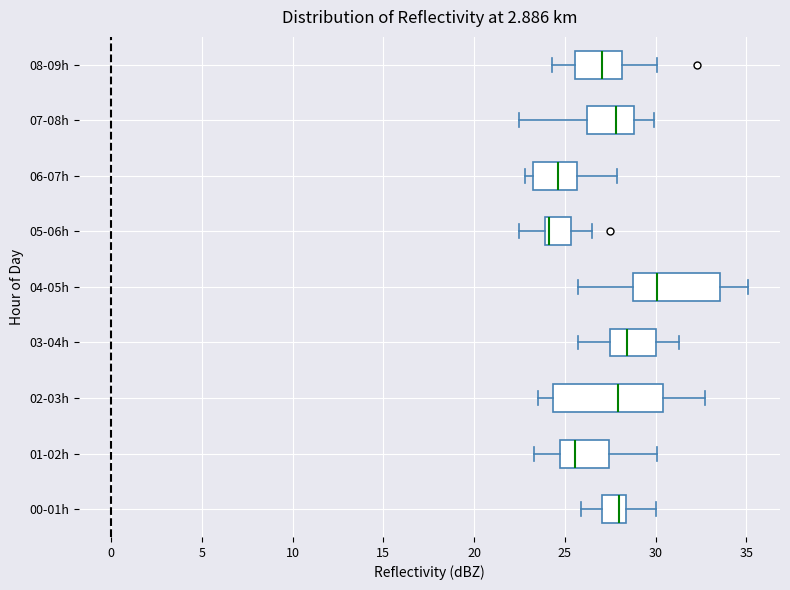

Reading bottom to top, transcribe this box plot: for each box, give where its median line is, the range the box spans, and where its two whiskers end, as read against the x-axis. The values are not printed on the chart, so give them approximately, as read against the axis.

00-01h: median 28.0, box 27.0 to 28.5, whiskers 26.0 to 30.0
01-02h: median 25.5, box 24.5 to 27.5, whiskers 23.5 to 30.0
02-03h: median 28.0, box 24.5 to 30.5, whiskers 23.5 to 32.5
03-04h: median 28.5, box 27.5 to 30.0, whiskers 25.5 to 31.5
04-05h: median 30.0, box 29.0 to 33.5, whiskers 25.5 to 35.0
05-06h: median 24.0 (just right of the box's left edge), box 24.0 to 25.5, whiskers 22.5 to 26.5
06-07h: median 24.5, box 23.0 to 25.5, whiskers 23.0 (just left of the box's left edge) to 28.0
07-08h: median 28.0, box 26.0 to 29.0, whiskers 22.5 to 30.0
08-09h: median 27.0, box 25.5 to 28.0, whiskers 24.5 to 30.0